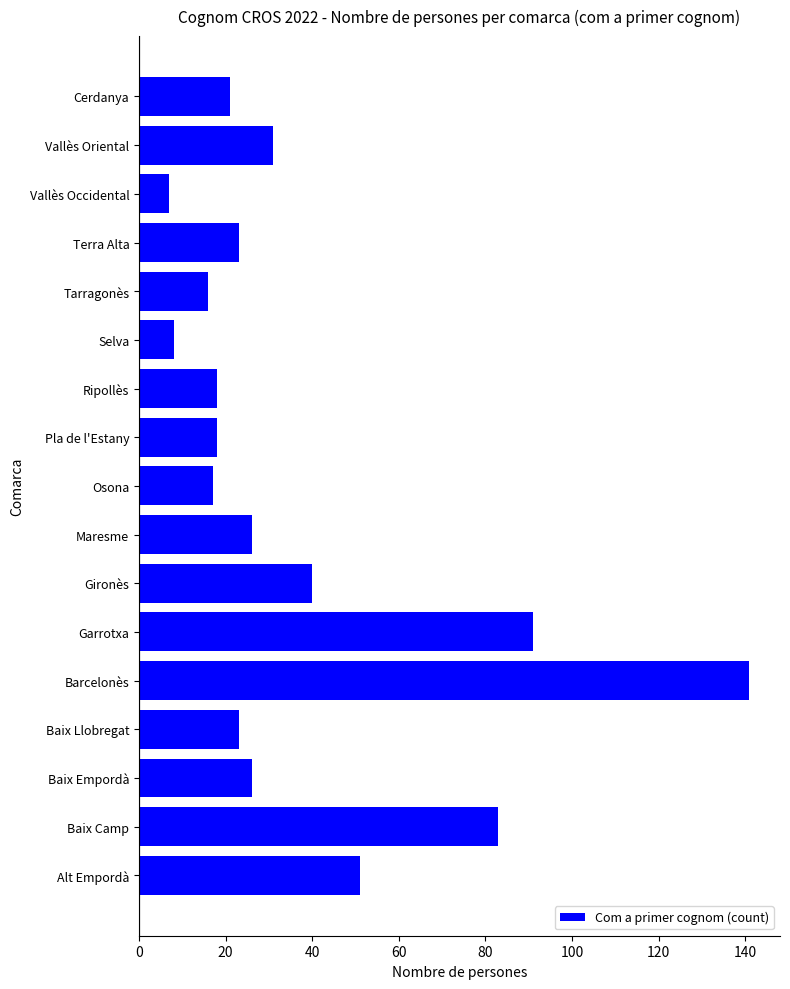

Reading bottom to top, list all the values displayed in this chart.

Alt Empordà=51	Baix Camp=83	Baix Empordà=26	Baix Llobregat=23	Barcelonès=141	Garrotxa=91	Gironès=40	Maresme=26	Osona=17	Pla de l'Estany=18	Ripollès=18	Selva=8	Tarragonès=16	Terra Alta=23	Vallès Occidental=7	Vallès Oriental=31	Cerdanya=21